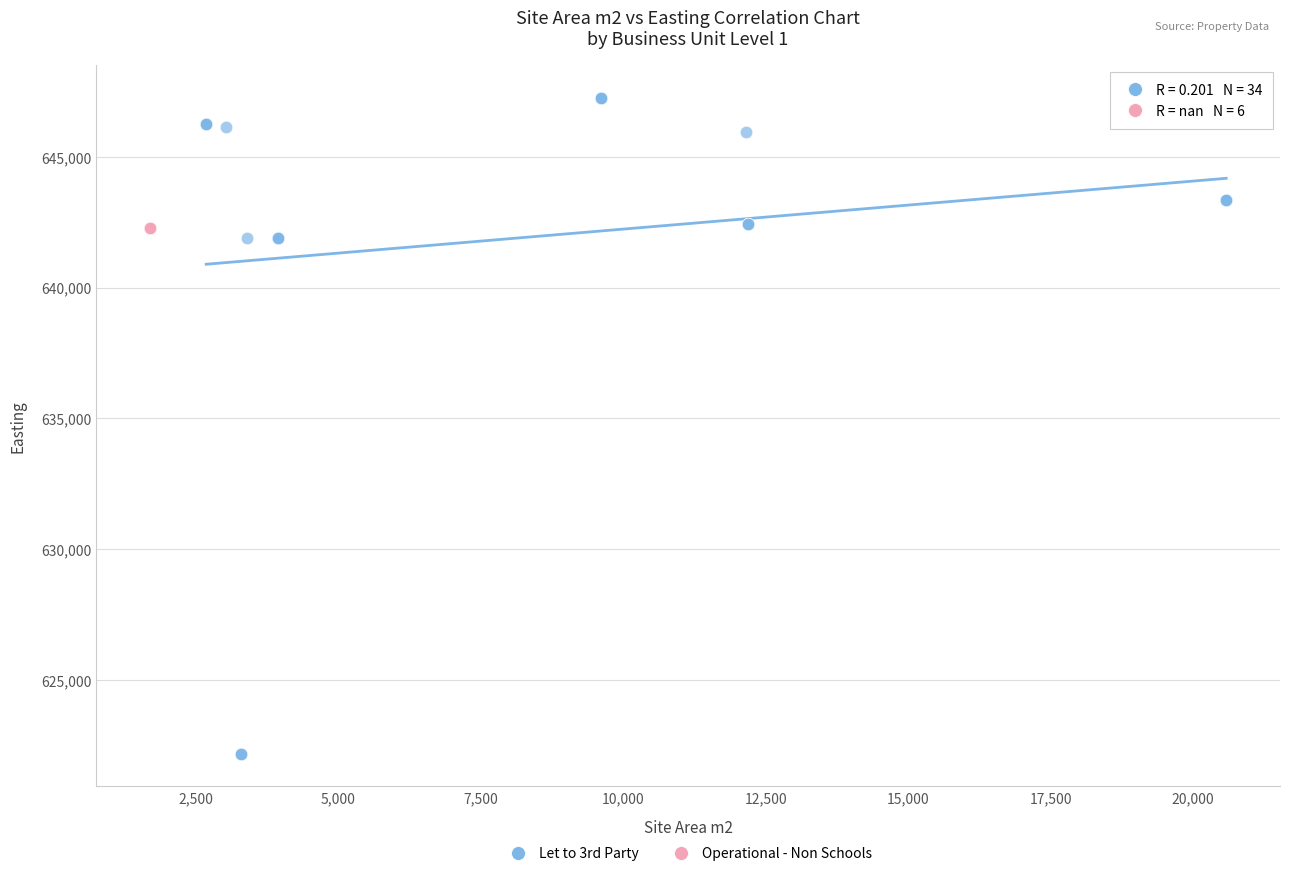

Which series contains the lowest Y value?

Let to 3rd Party